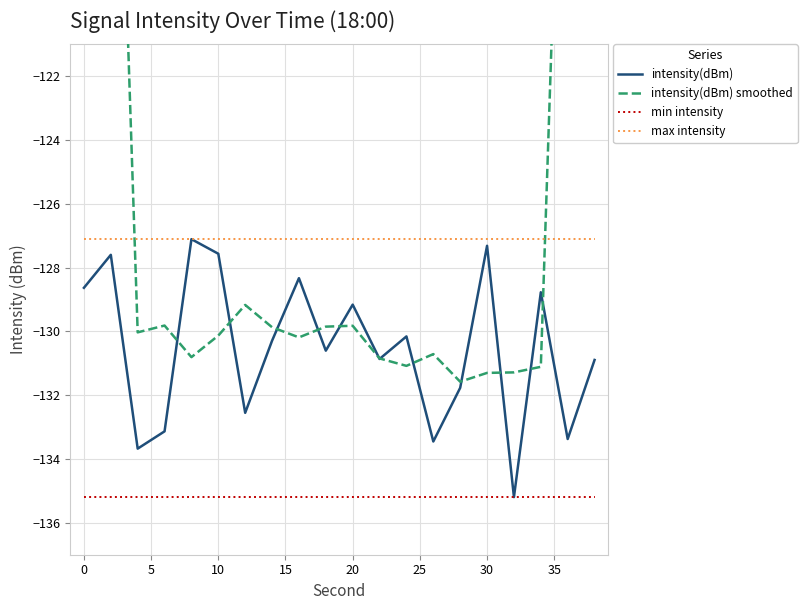

Read the min intensity value at 0.

-135.2